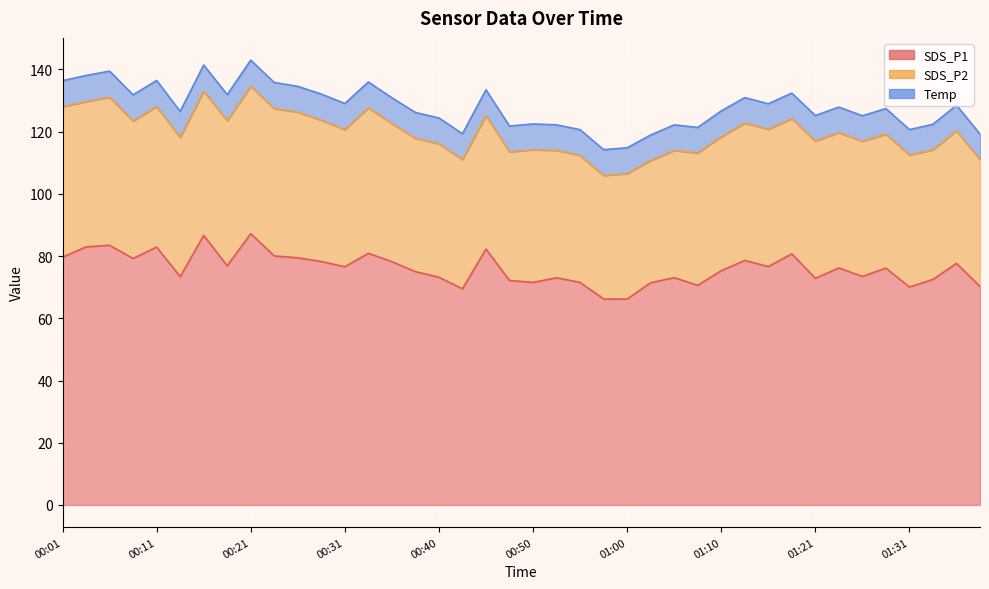

Between 00:33 and 00:38, which series saw the biggest shift?

SDS_P1